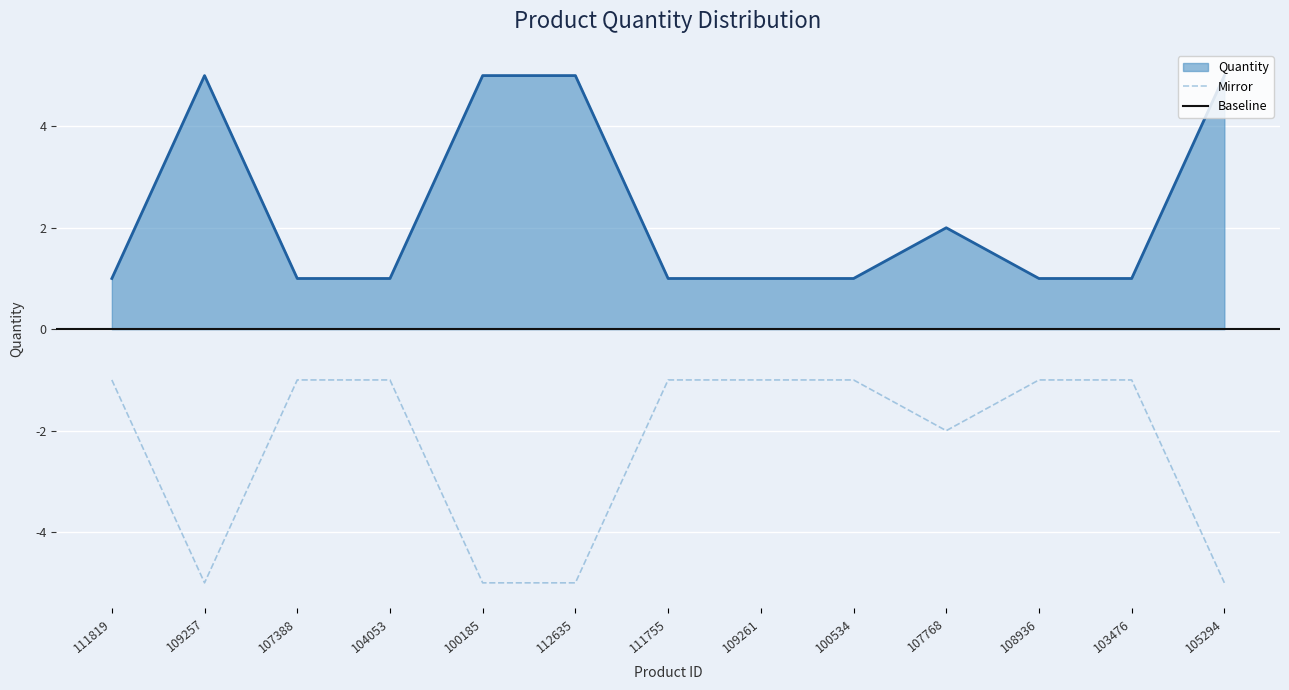

The value at 107768 is 3. True or false?

False